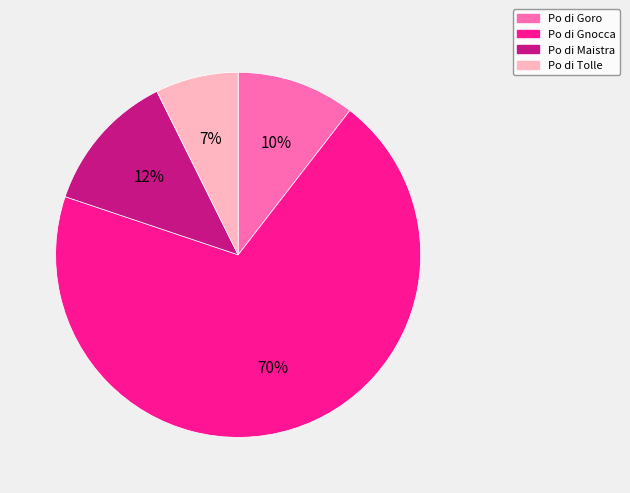

Which slice represents more than half of the pie?

Po di Gnocca